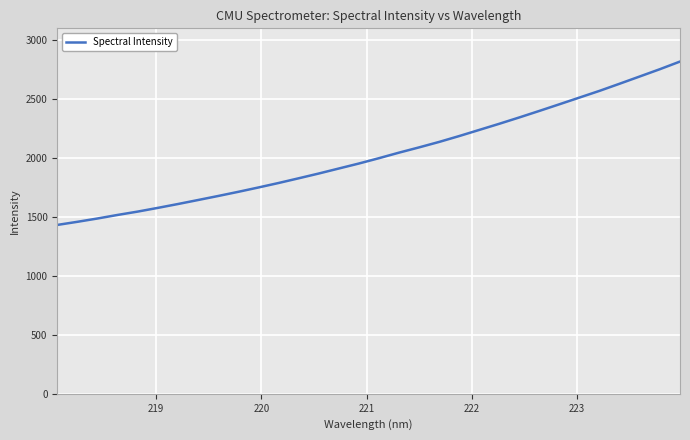

What is the difference between the maximum and minimum values?

1387.2